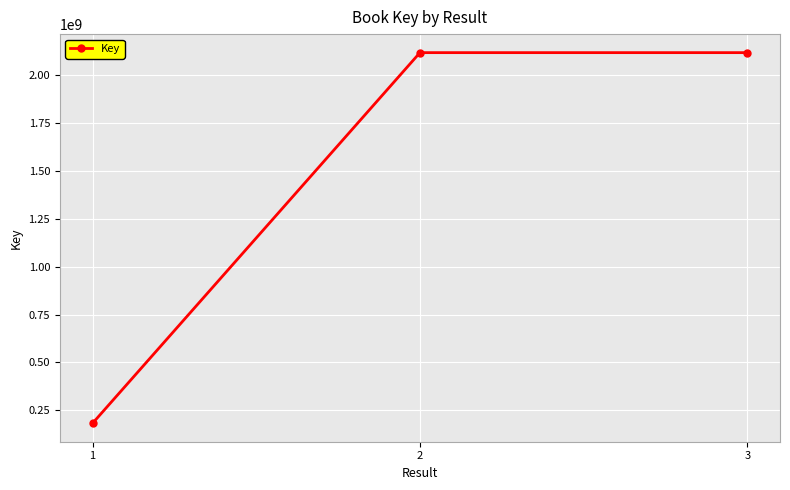

What is the sum of the values at 2 and 1?

2301414590